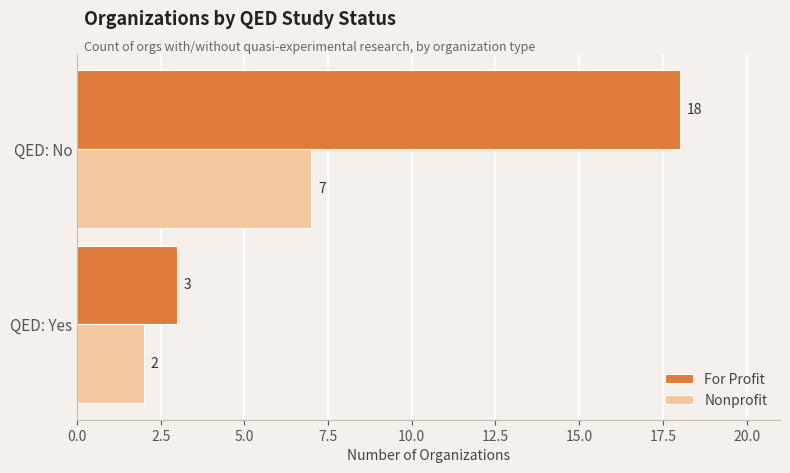

What is the sum of the Nonprofit values at QED: No and QED: Yes?

9